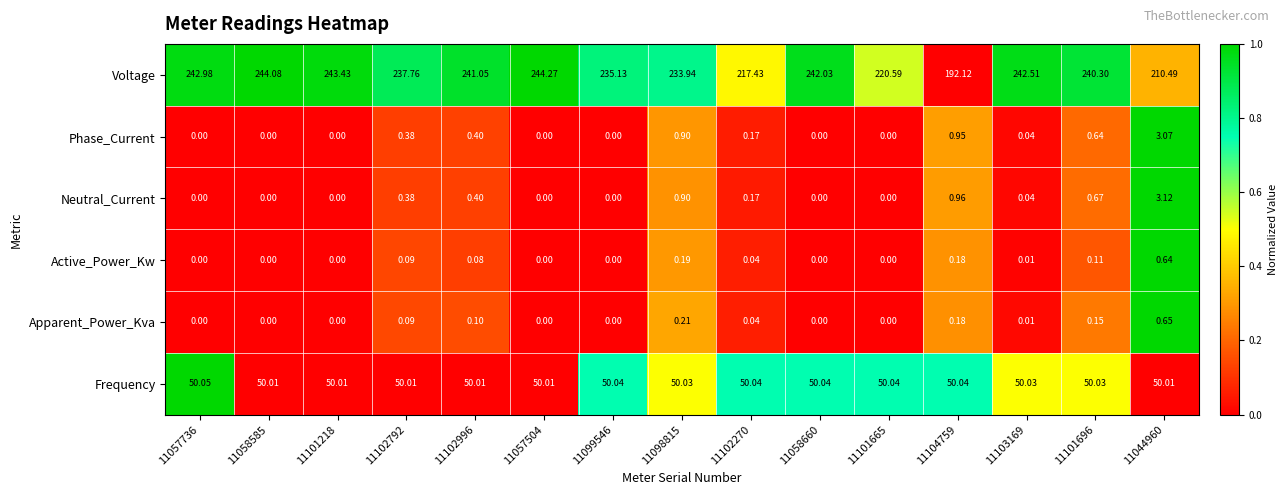

Is the value of Frequency at 11102996 greater than the value of Neutral_Current at 11098815?

Yes